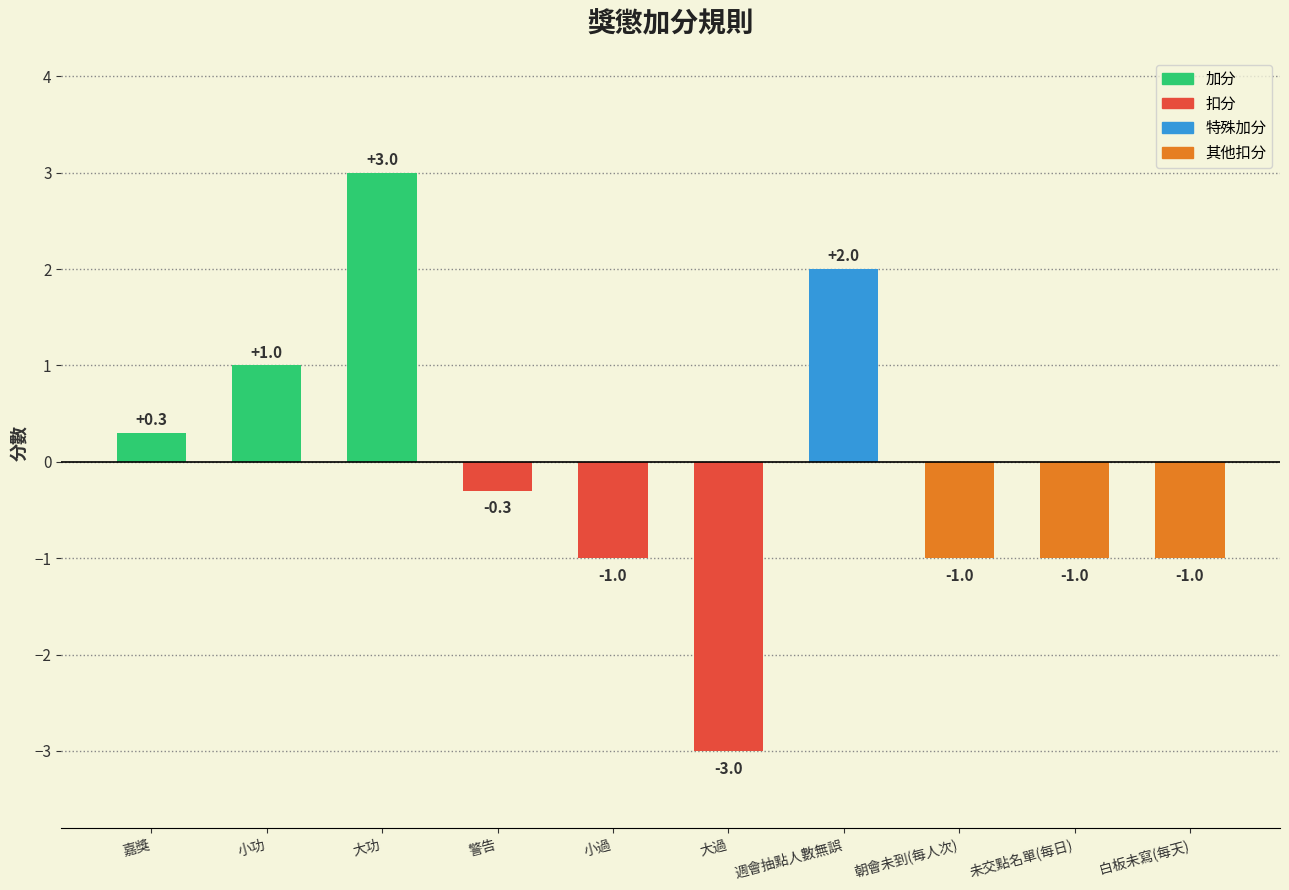

Is it true that the value at 白板未寫(每天) is -1.7?

False